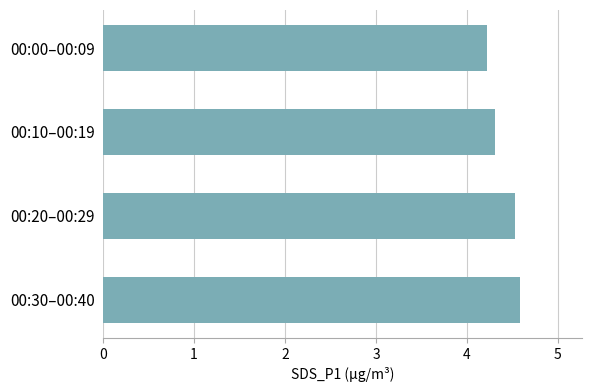

Reading top to bottom, what are all the values shown in this chart?

00:00–00:09=4.2	00:10–00:19=4.3	00:20–00:29=4.5	00:30–00:40=4.6